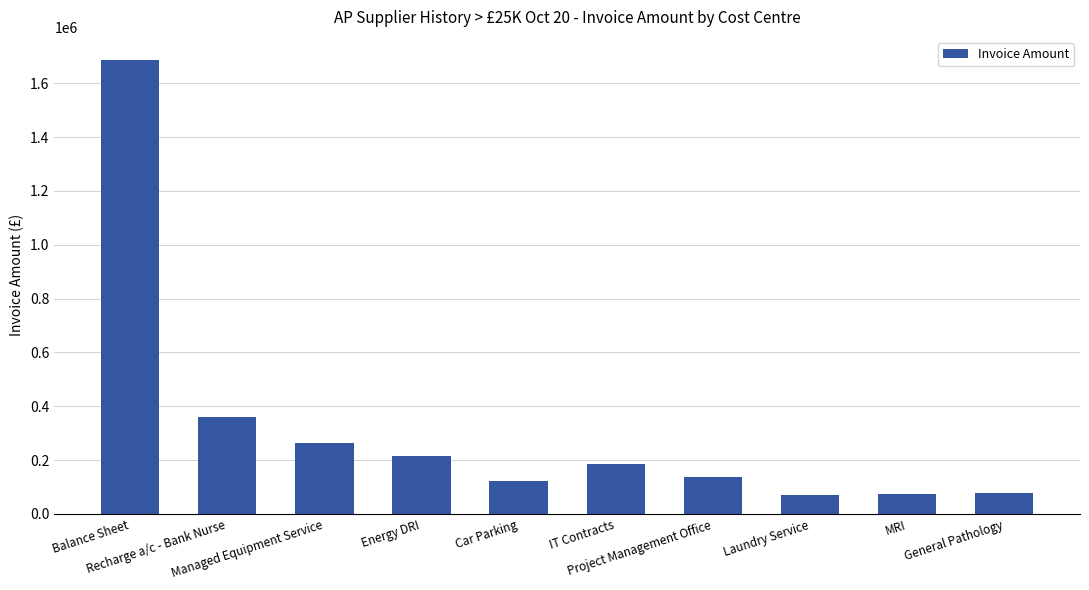

What is the maximum value shown in the chart?

1687808.0